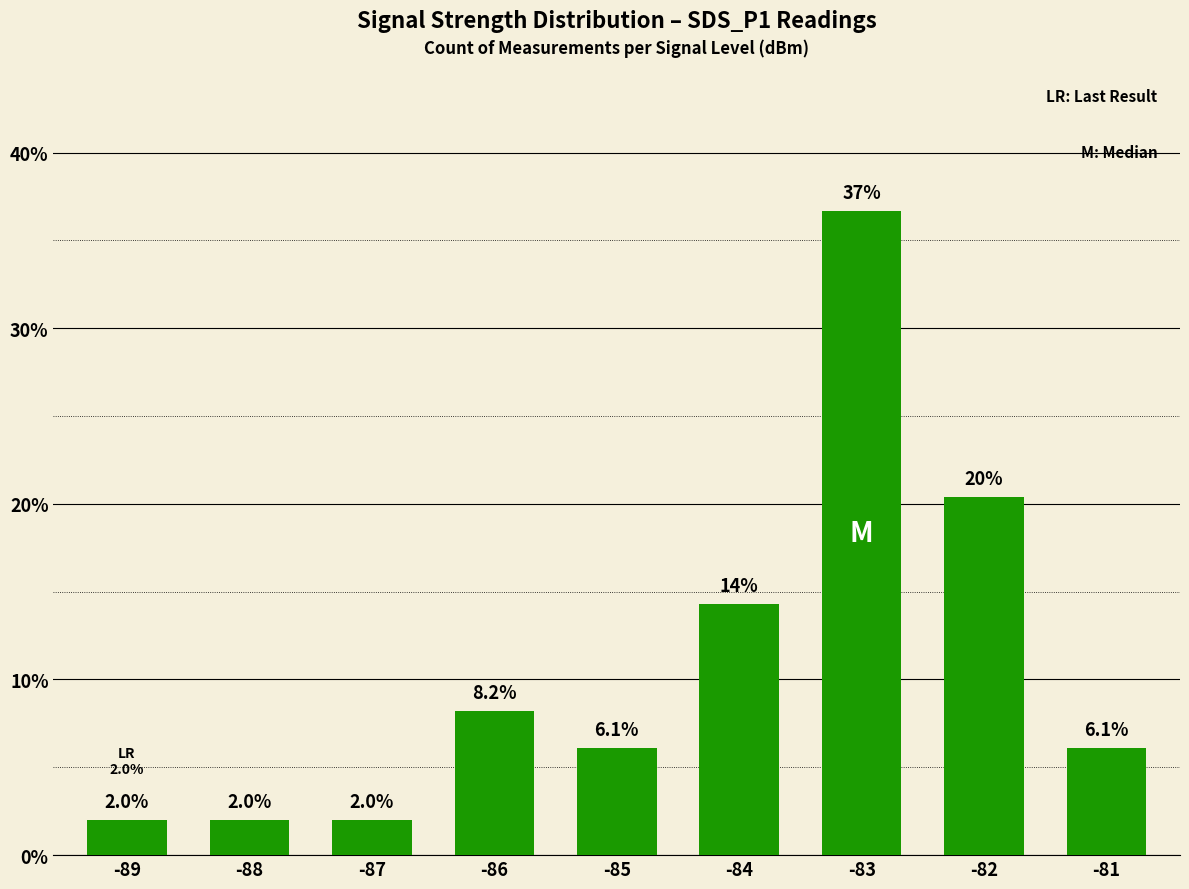

What is the sum of the values at -87 and -85?

8.1